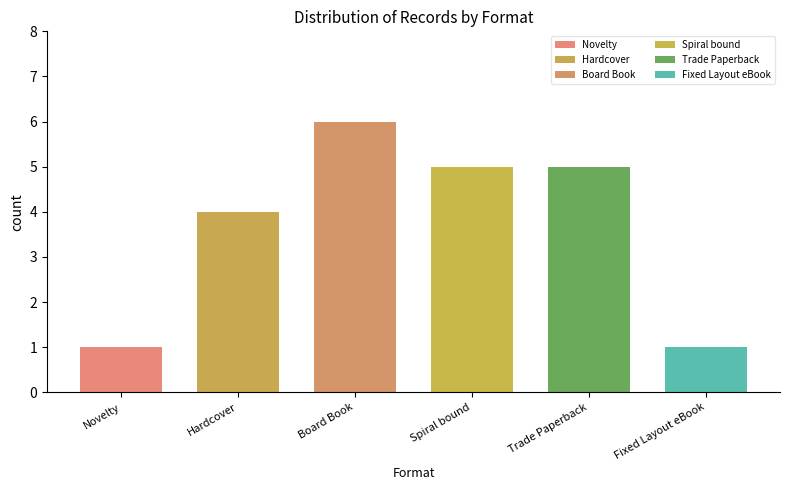

Count the values in the range 1 to 5.

5